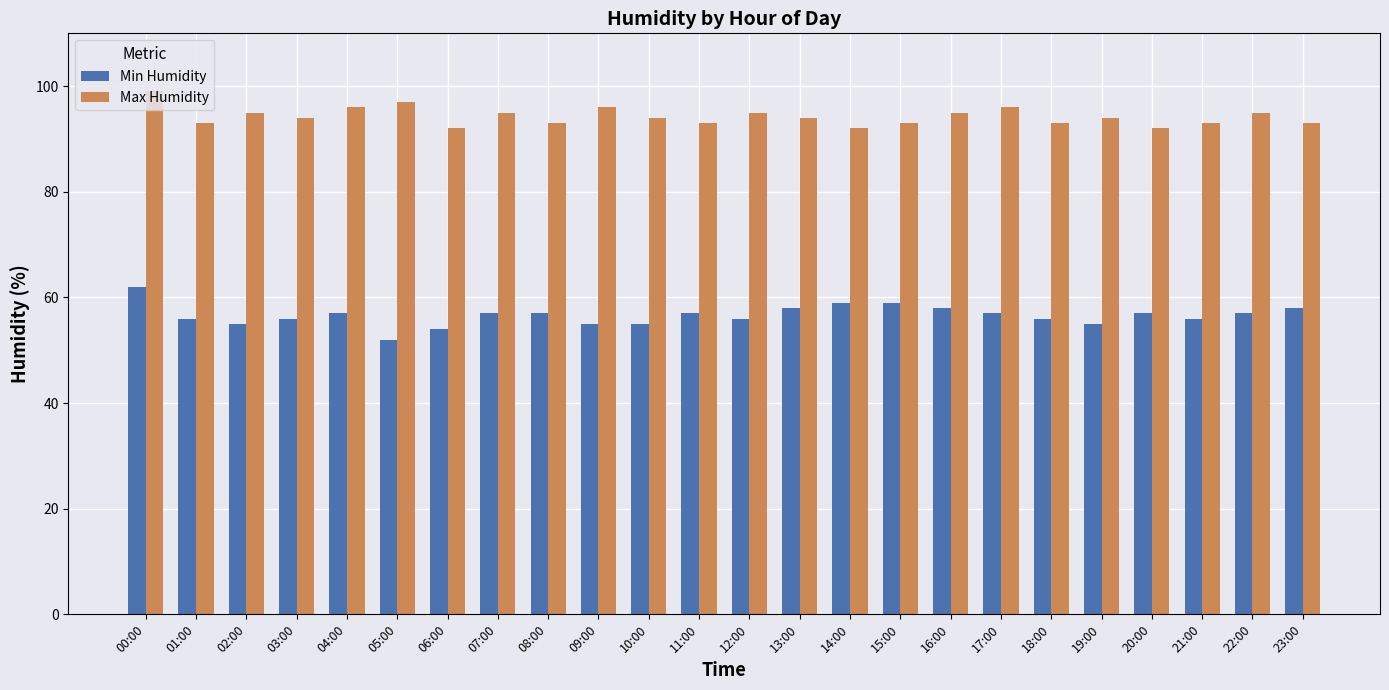

True or false: Min Humidity has a value of 96 at 17:00.

False